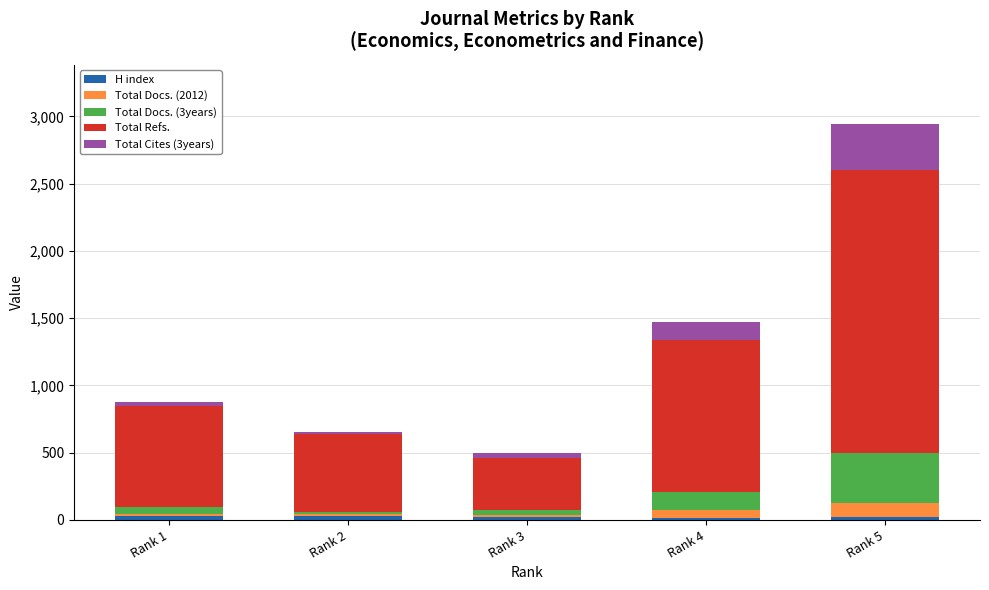

Count the number of categories in the chart.

5